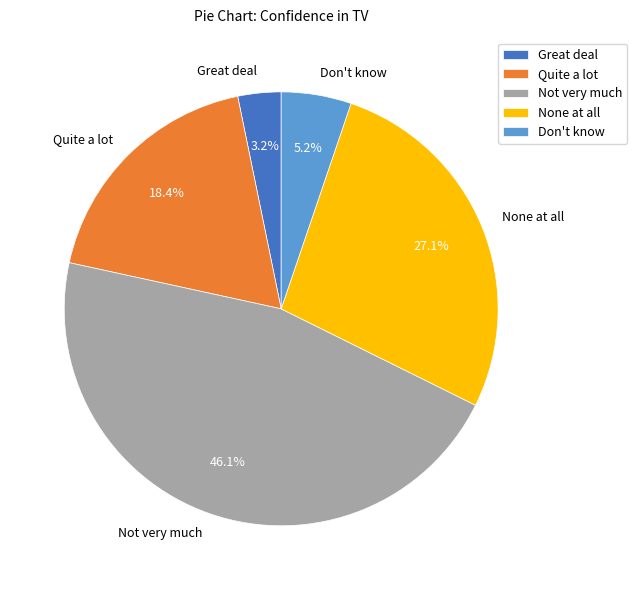

Does Quite a lot account for over 50% of the chart?

No